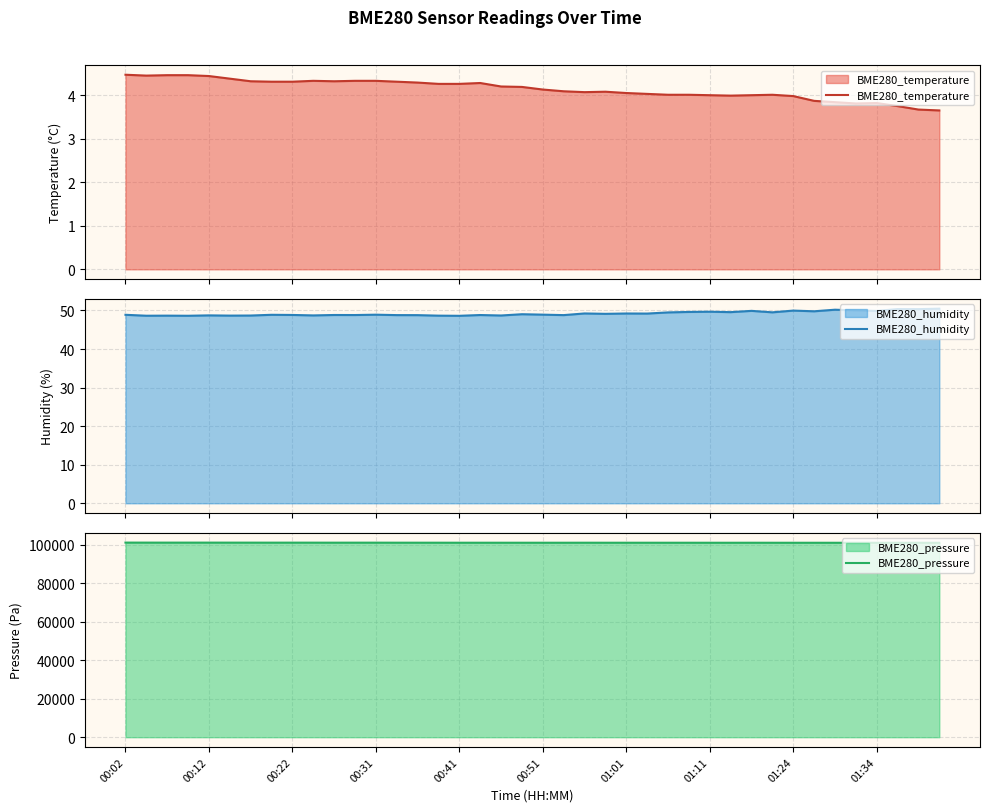

What is the highest value of the BME280_humidity series?

50.5